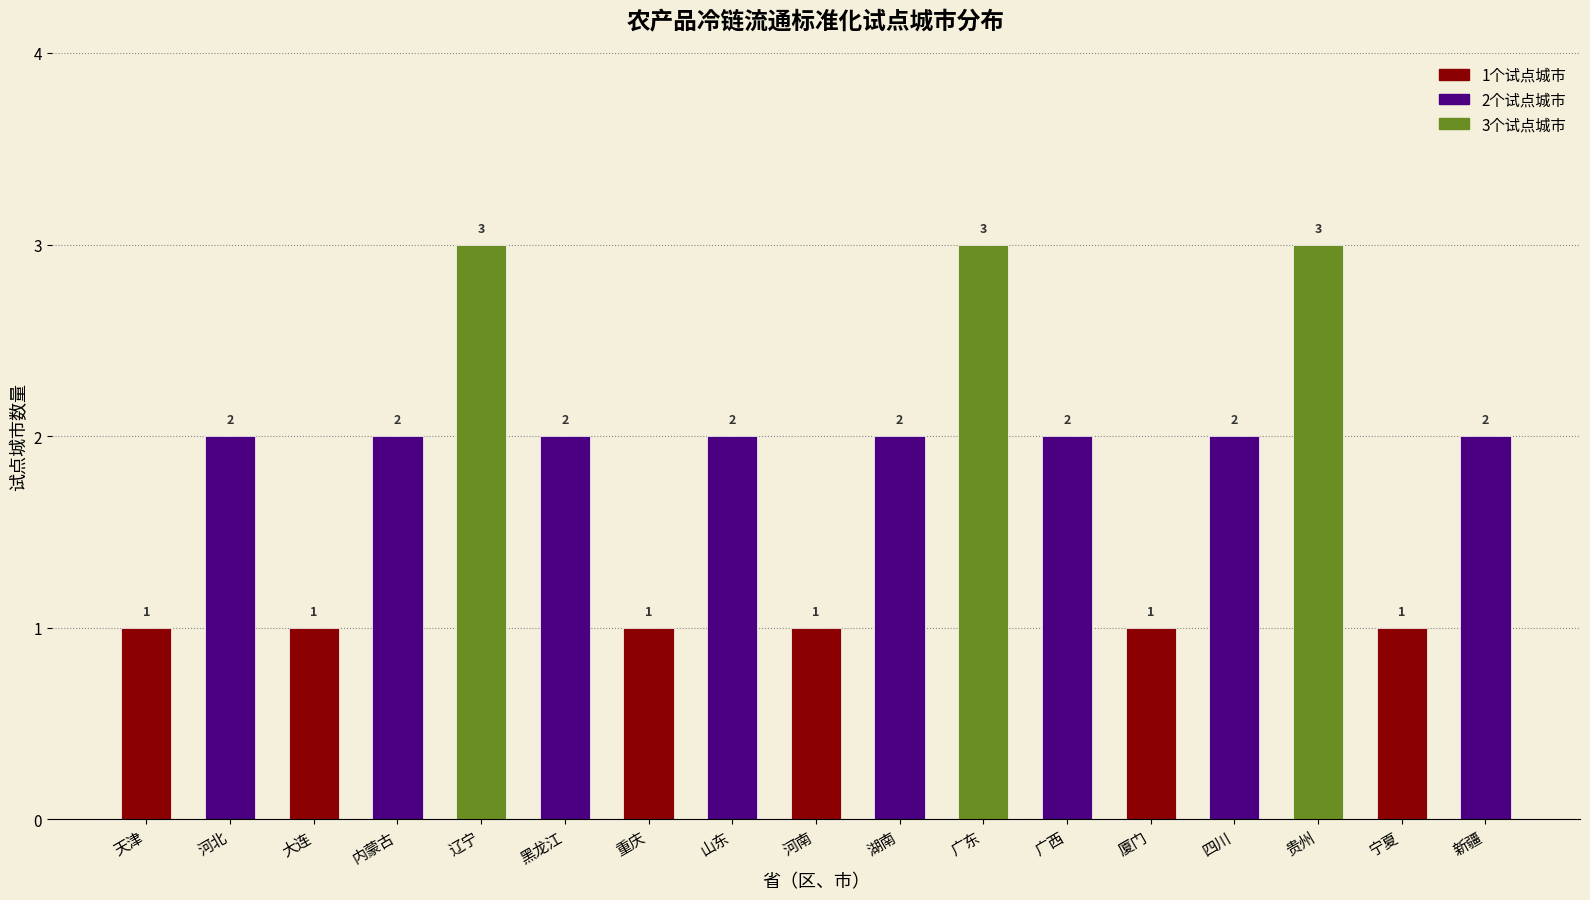

How many bars are there in total?

17